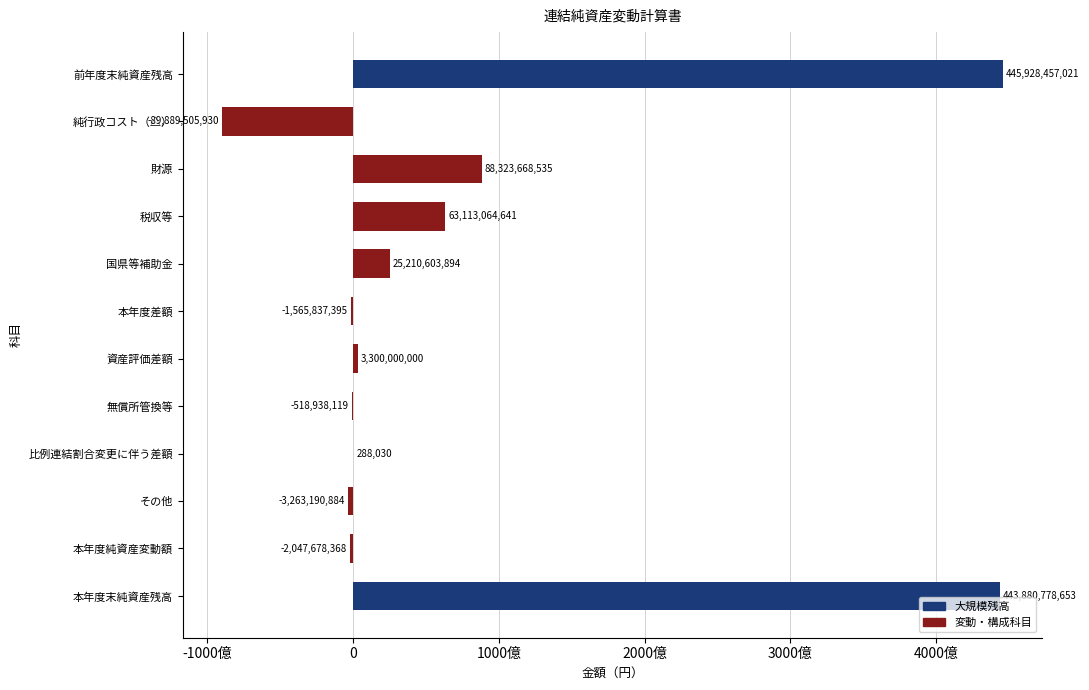

True or false: the data shows 25210603894 at 国県等補助金.

True